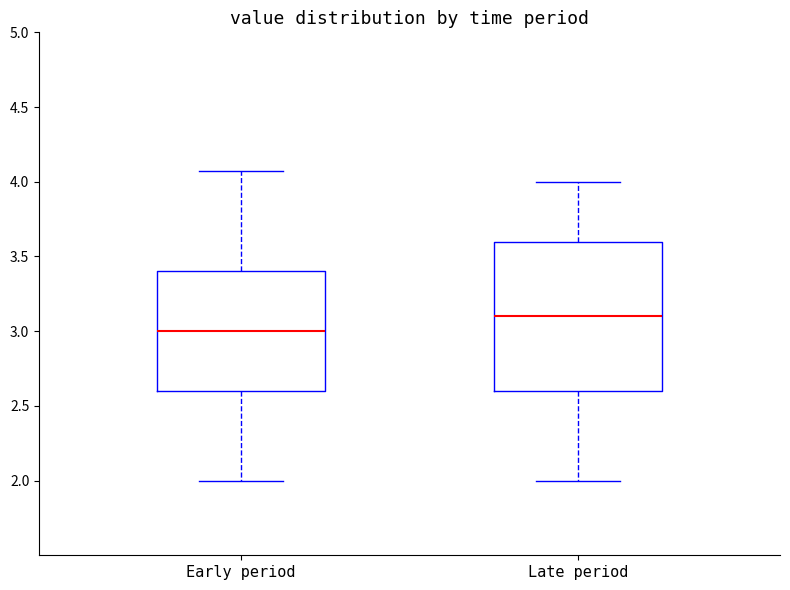

Where does the lower whisker of the box for Early period end on the y-axis? The values are not printed on the chart, so give them approximately, as read against the axis.

2.00